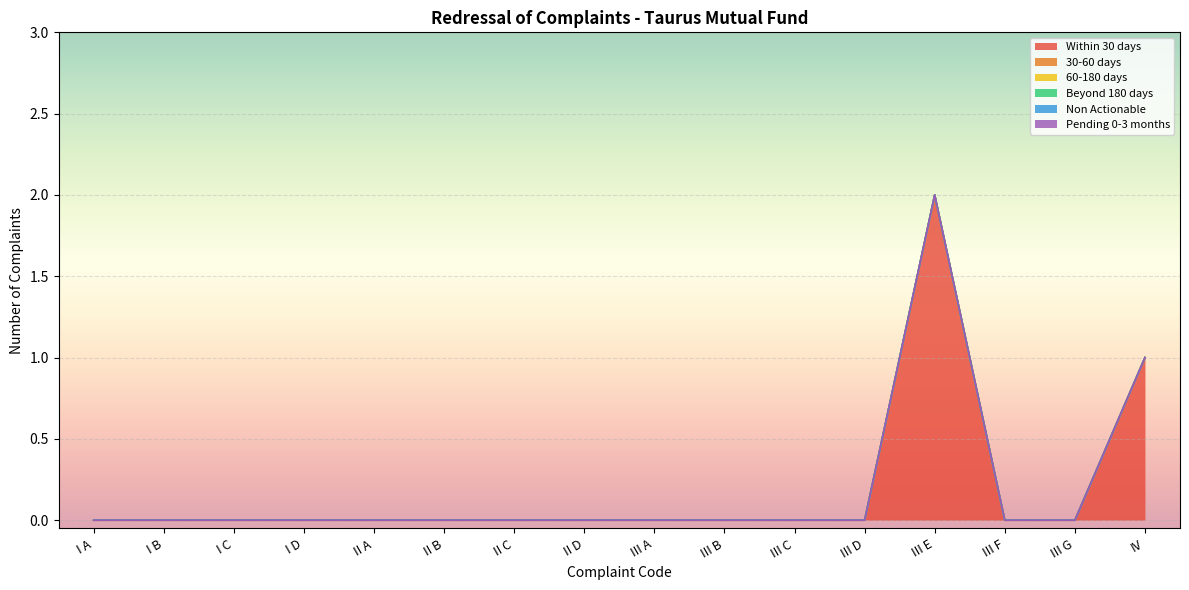

Does the chart display data point markers on the line(s)?

No